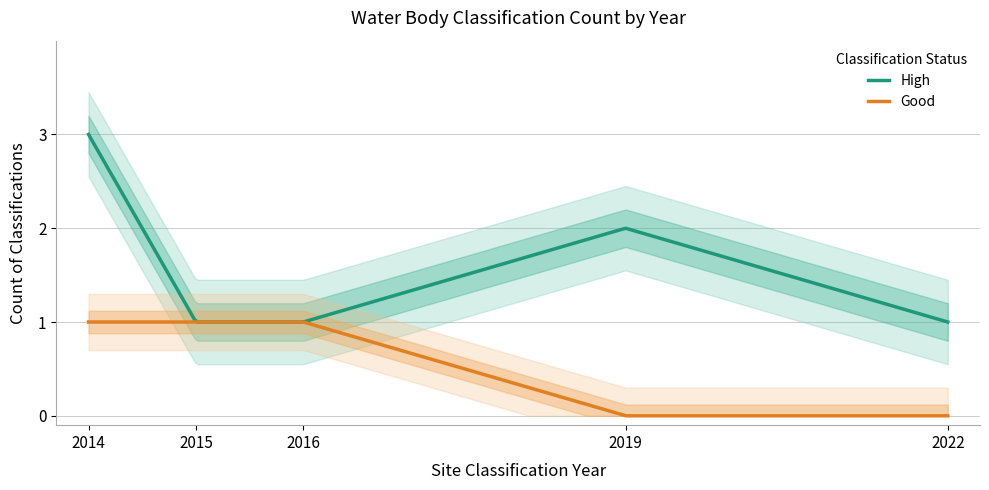

List the labels in order of Good value, largest first.

2014, 2015, 2016, 2019, 2022